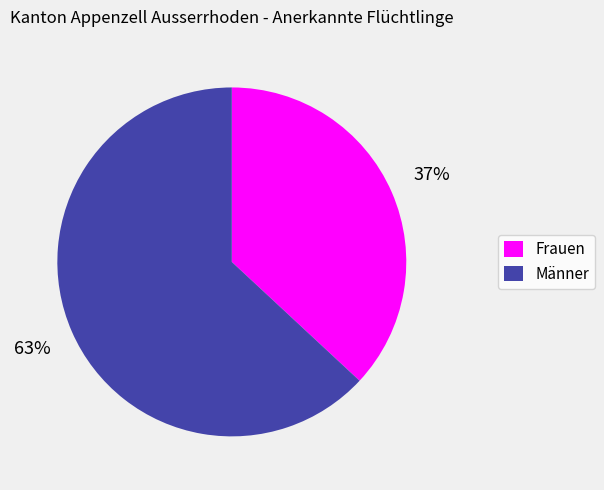

Which slice represents more than half of the pie?

Männer